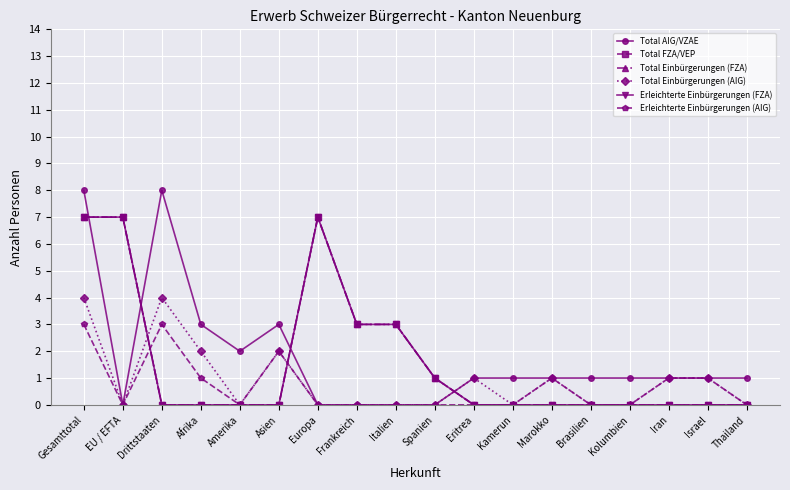

At how many categories does at least one series exceed 2?

8